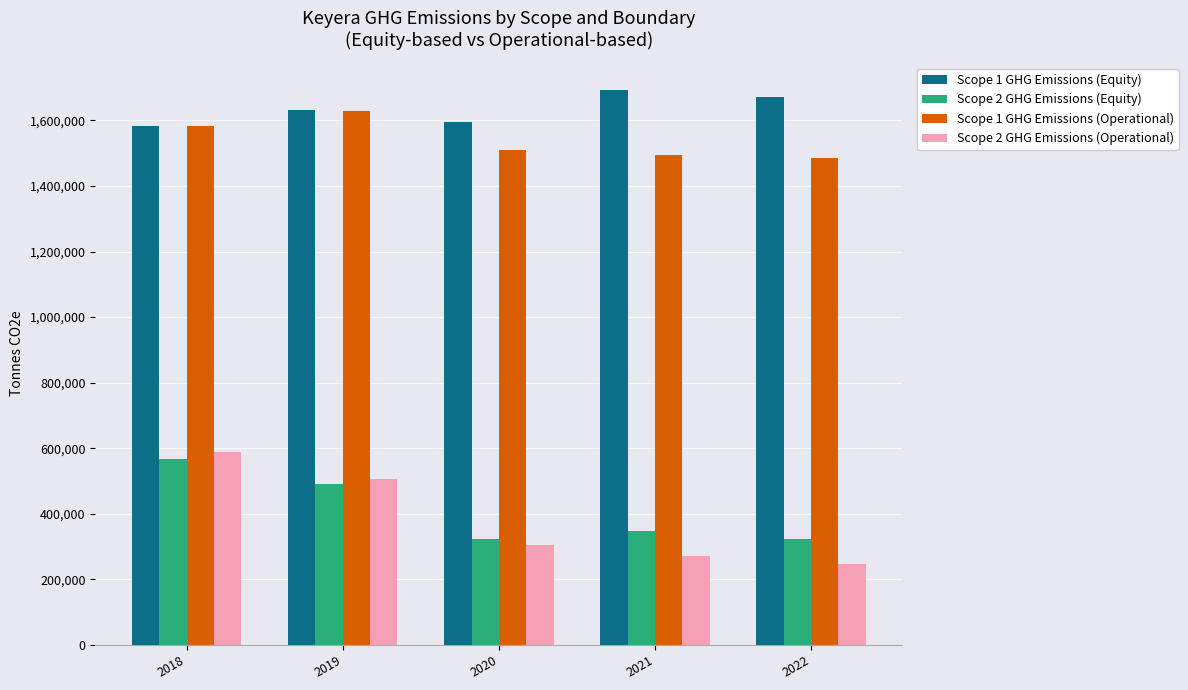

Read the Scope 2 GHG Emissions (Equity) value at 2022.

322216.0